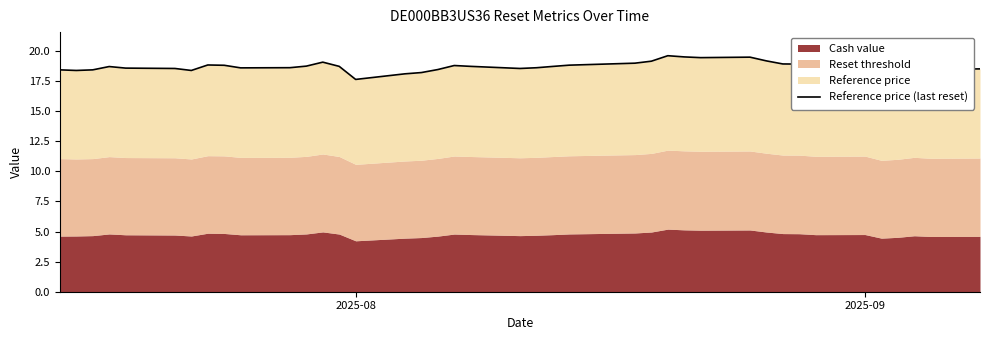

What is the difference between the maximum and minimum values?

2.0